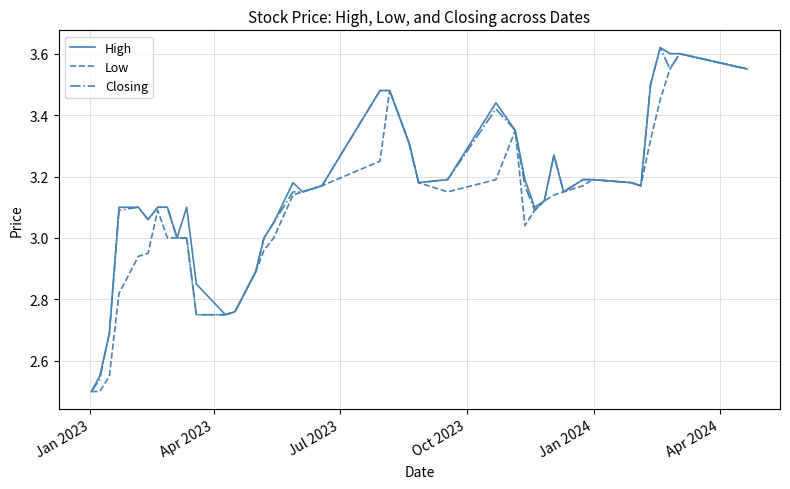

Which series has the largest range (max minus min)?

High